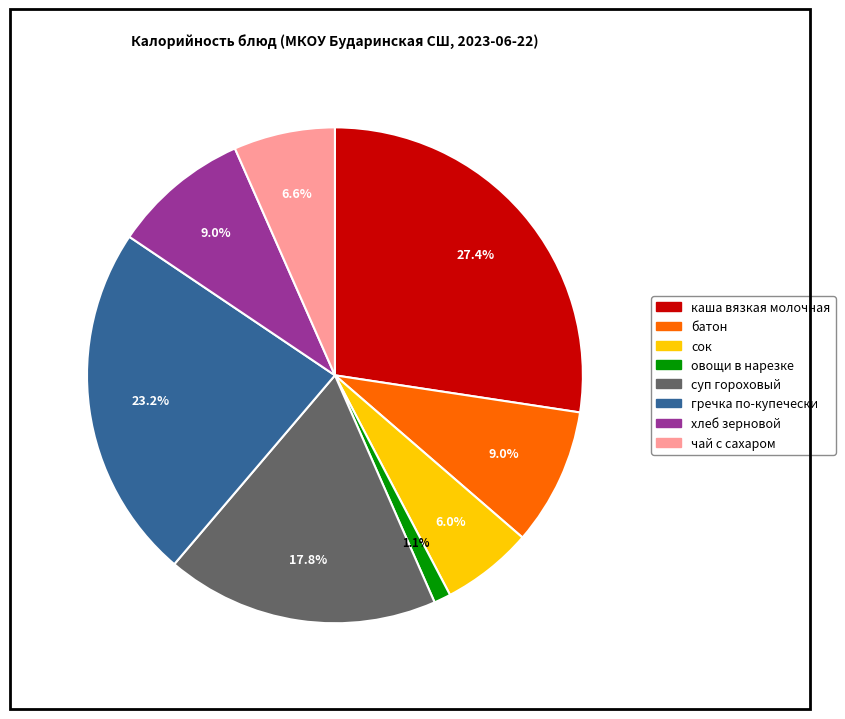

What percentage is the каша вязкая молочная slice, to the nearest percent?

27%